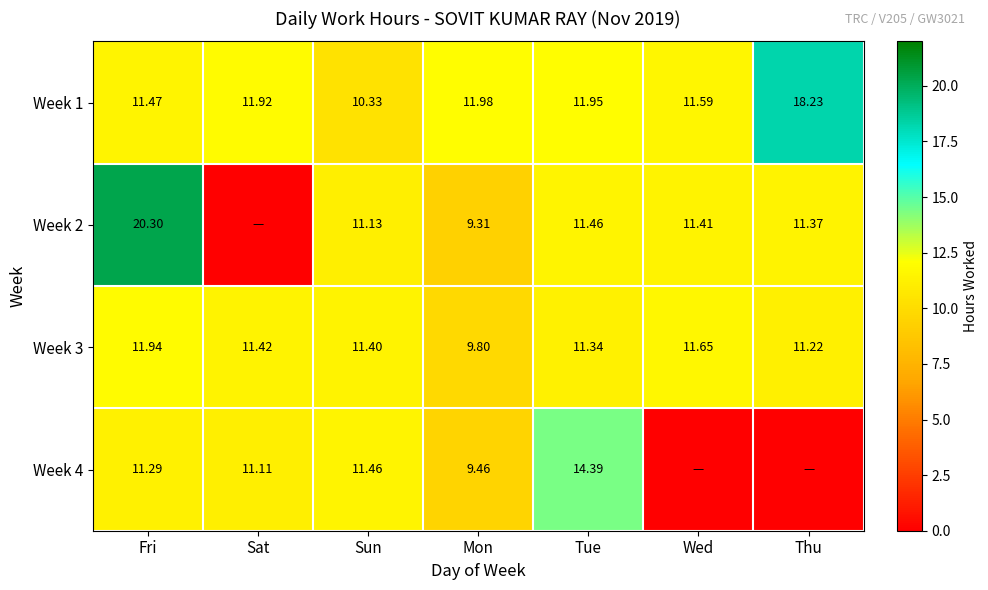

At which label does Week 3 first exceed 11?

Fri